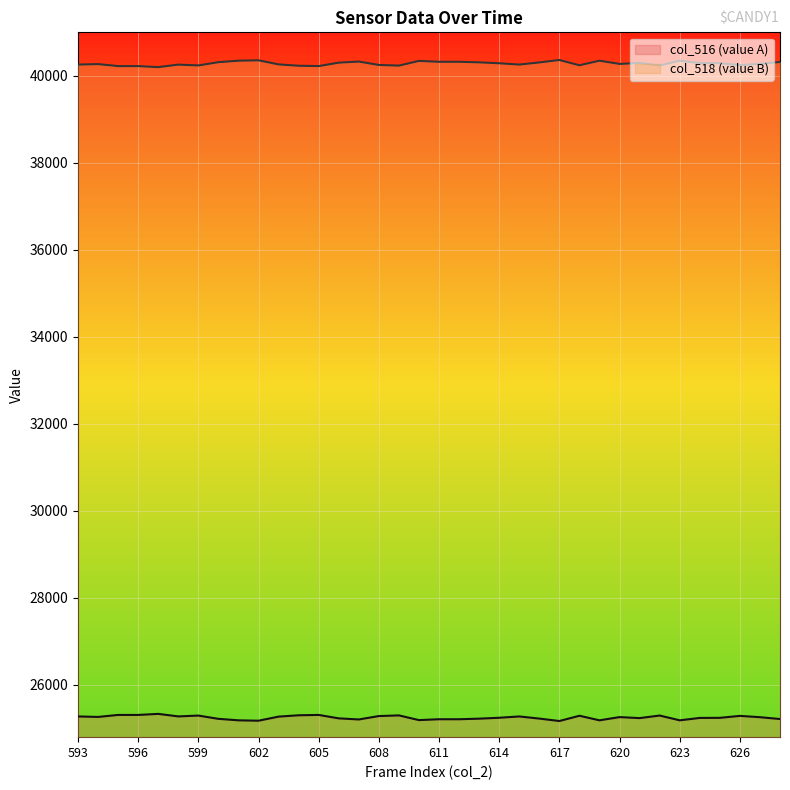

How many lines are shown in the chart?

2